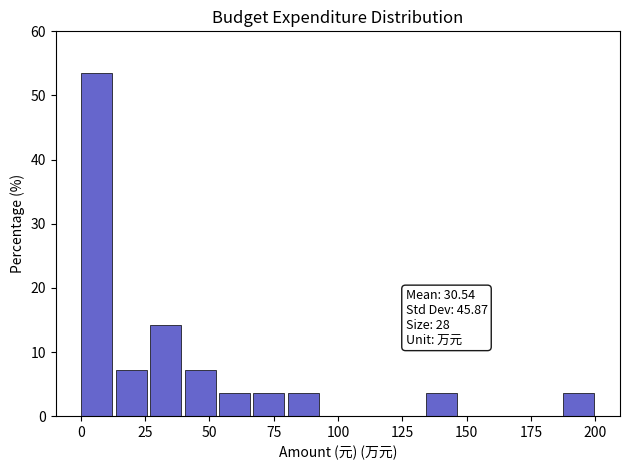

Around what value on the x-axis is the tallest bar? Give the approximate position of its centre, as read against the axis.

5